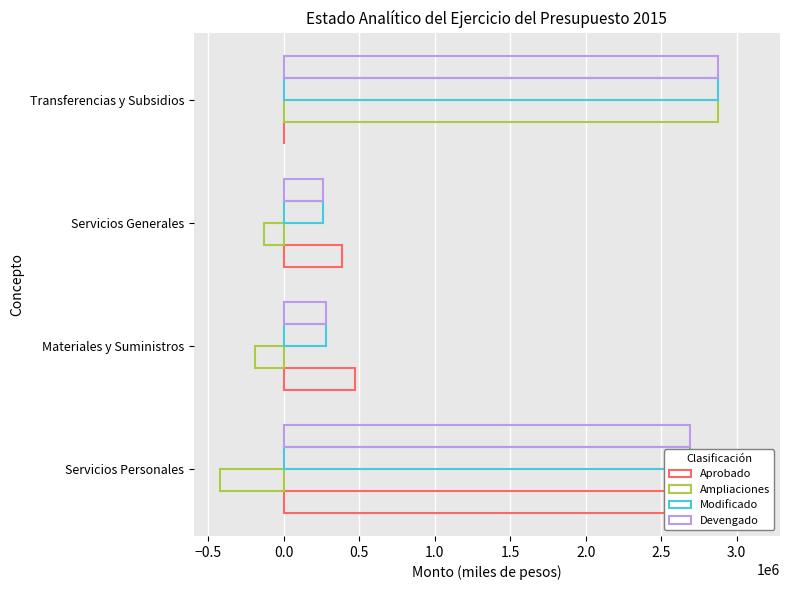

Which series has the largest range (max minus min)?

Ampliaciones